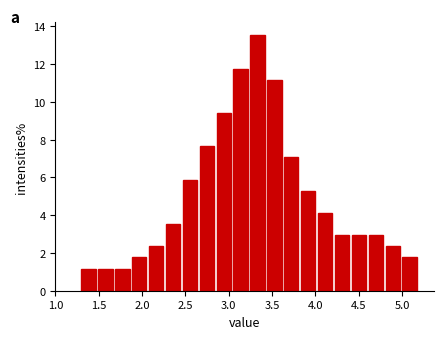

Read against the x-axis, roughly where is the centre of the tallest bar?

3.35